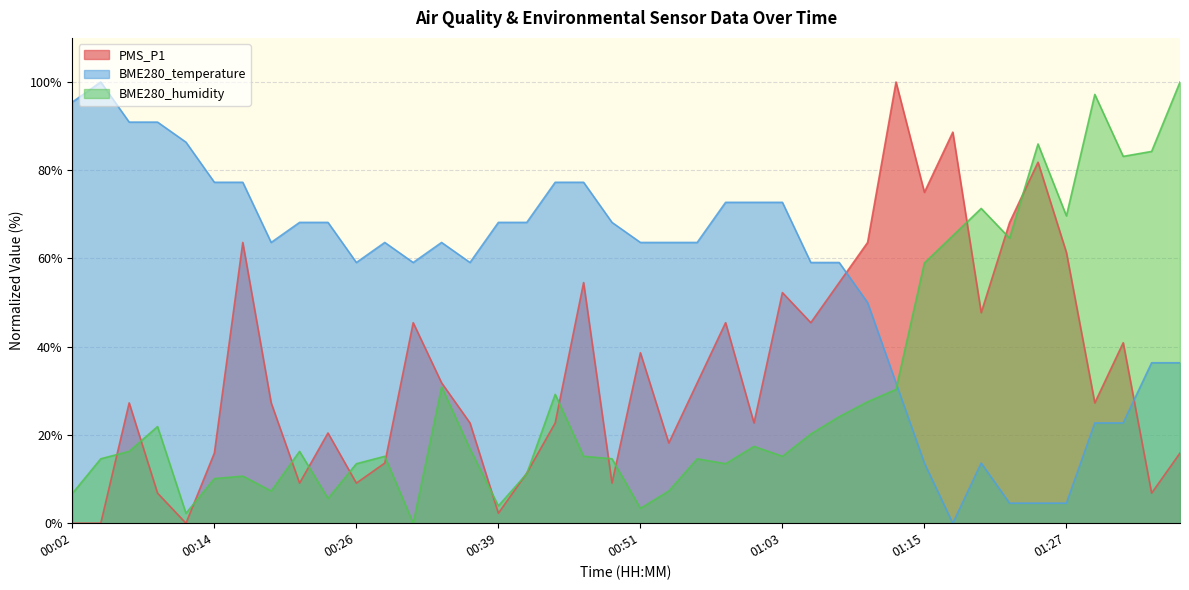

Is it true that BME280_temperature equals 59.1 at 00:26?

True